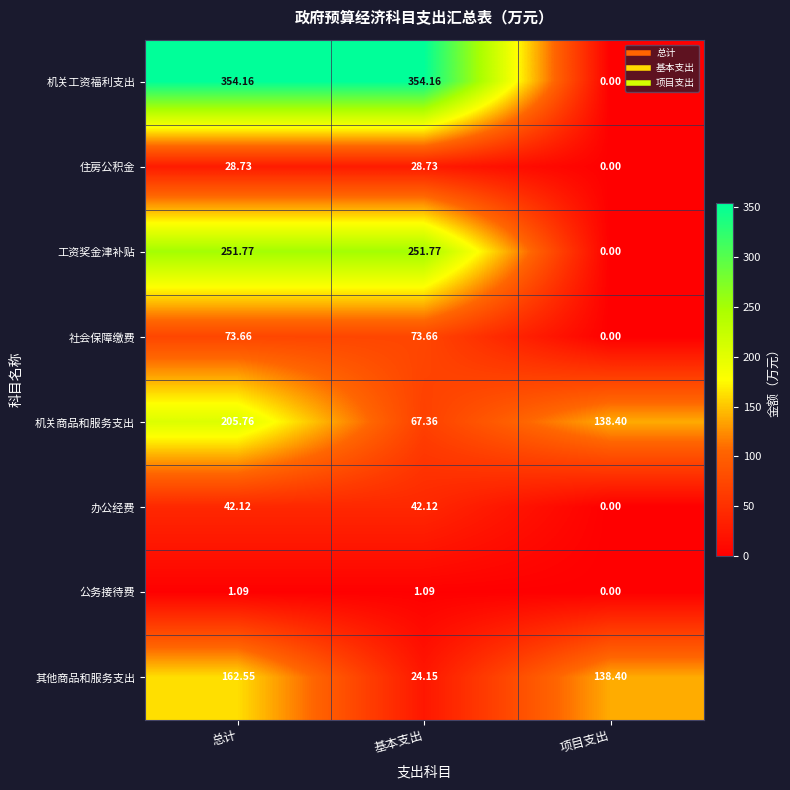

Which series has the widest spread of values?

机关工资福利支出